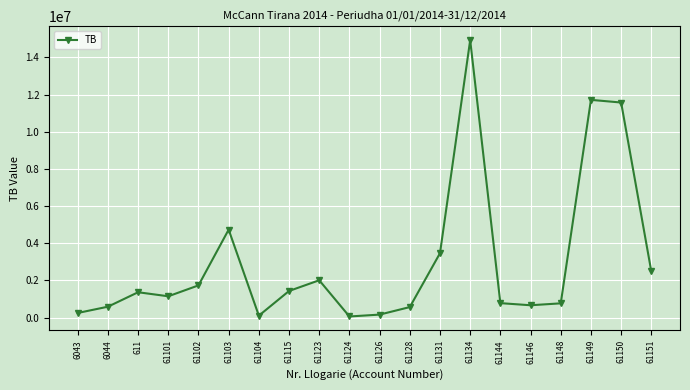

Does the chart have visible grid lines?

Yes